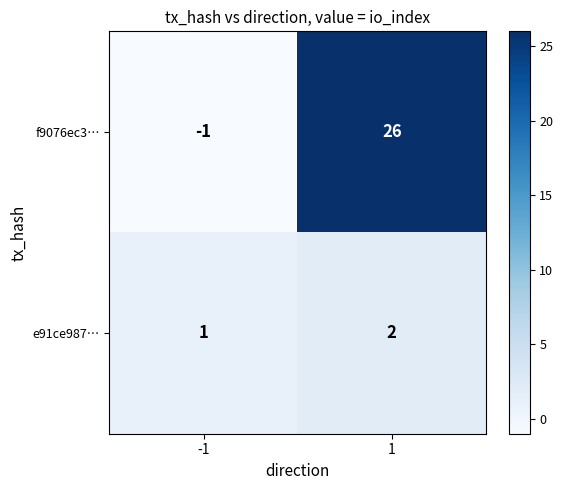

Reading right to left, what are all the values shown in this chart?

f9076ec3…: 1=26	-1=-1
e91ce987…: 1=2	-1=1